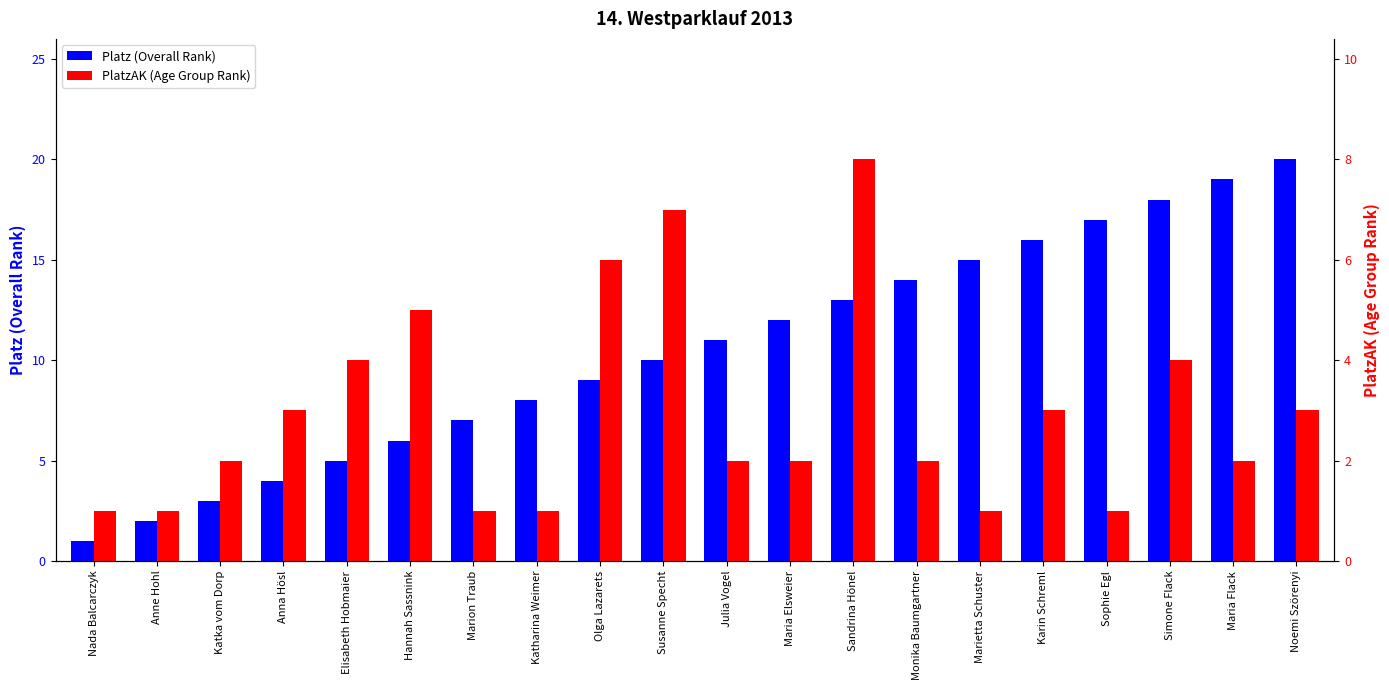

The value of PlatzAK (Age Group Rank) at Karin Schreml is 5. True or false?

False